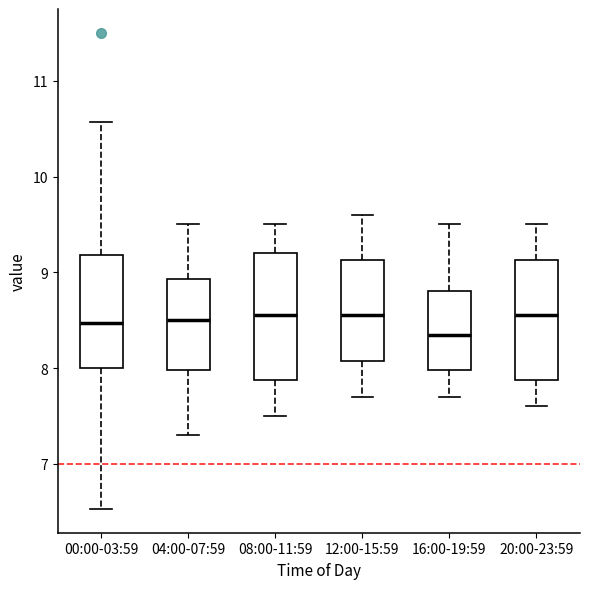

Where does the lower whisker of the box for 20:00-23:59 end on the y-axis? The values are not printed on the chart, so give them approximately, as read against the axis.

7.6